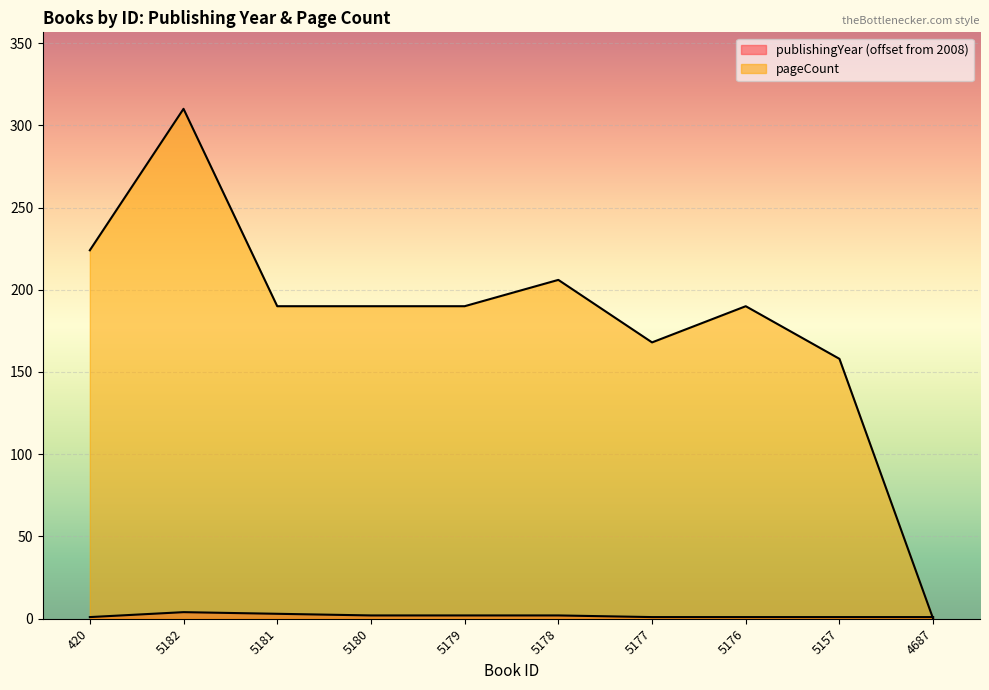

List the series in order of their peak value, highest first.

pageCount, publishingYear